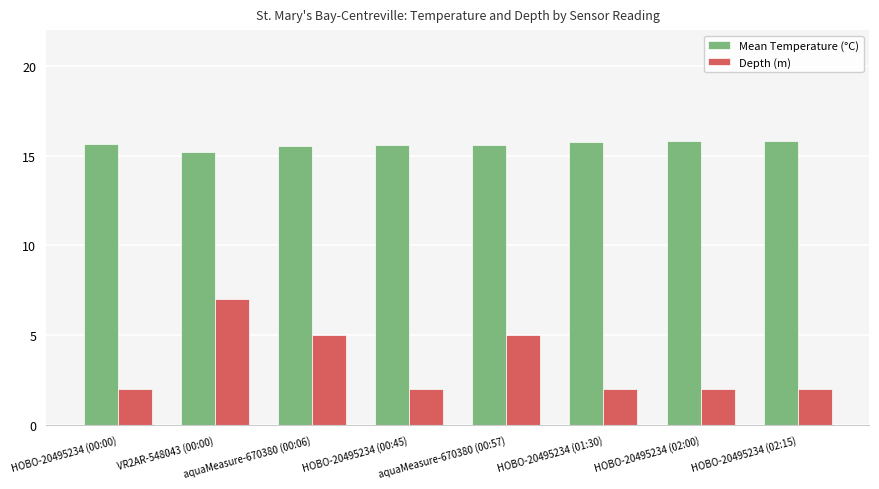

What is the sum of all Depth (m) values?

27.0